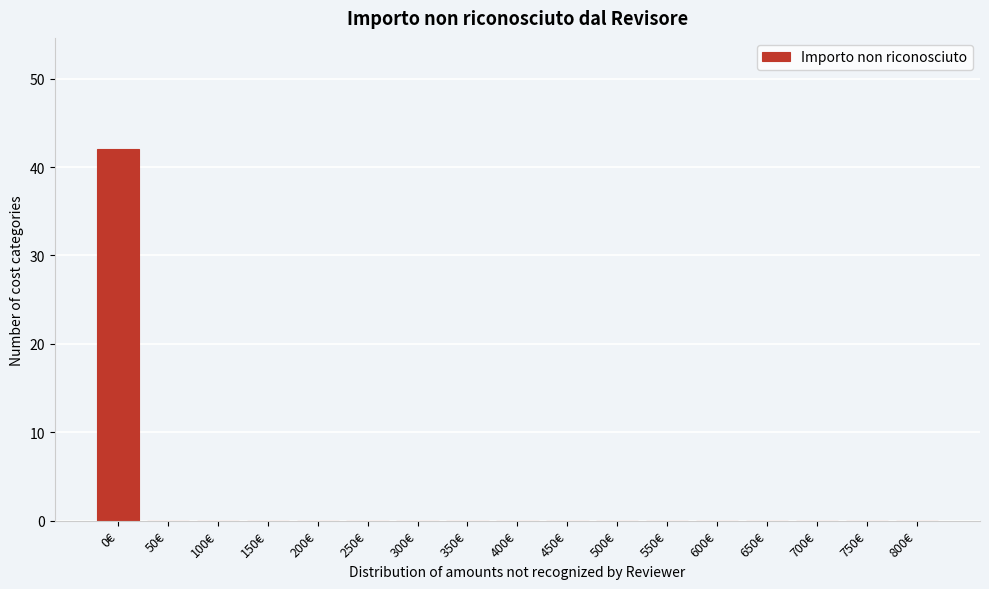

Reading left to right, transcribe all the data shown in this chart.

0€=42	50€=0	100€=0	150€=0	200€=0	250€=0	300€=0	350€=0	400€=0	450€=0	500€=0	550€=0	600€=0	650€=0	700€=0	750€=0	800€=0